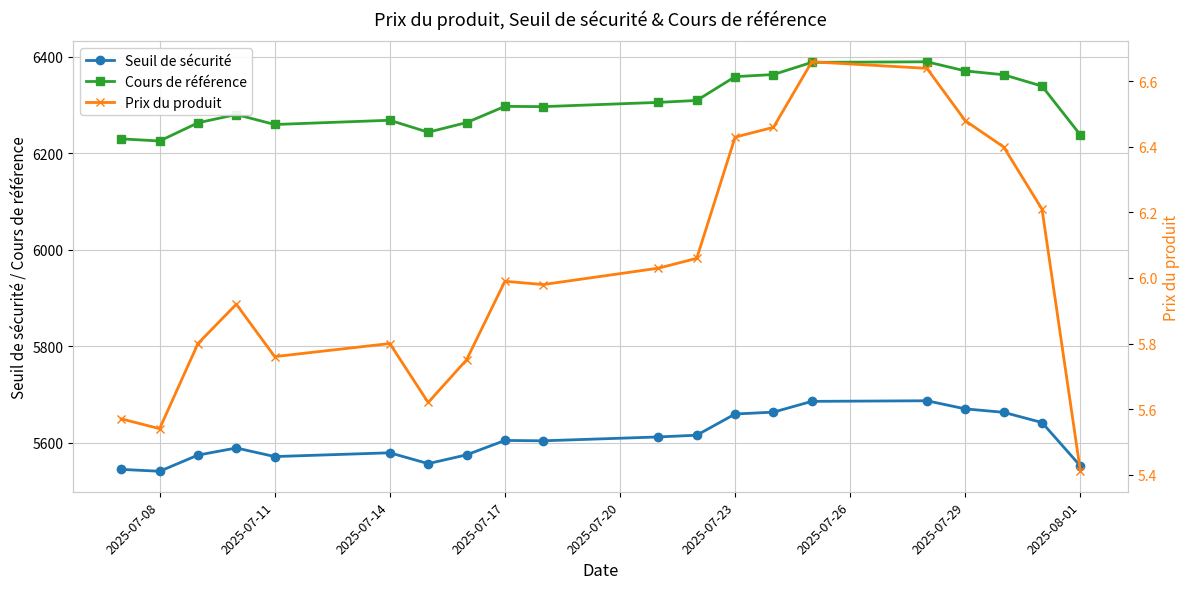

True or false: Cours de référence and Prix du produit cross at least once.

False